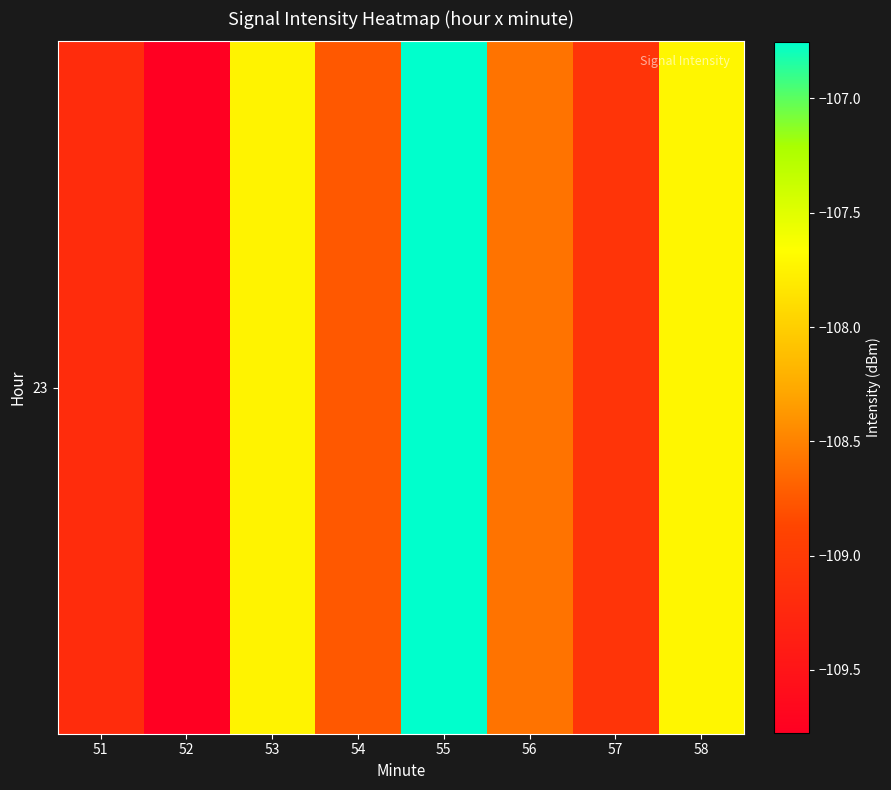

Reading left to right, extract all data points from this chart.

51=-109.2	52=-109.8	53=-107.7	54=-108.7	55=-106.8	56=-108.6	57=-109.1	58=-107.7